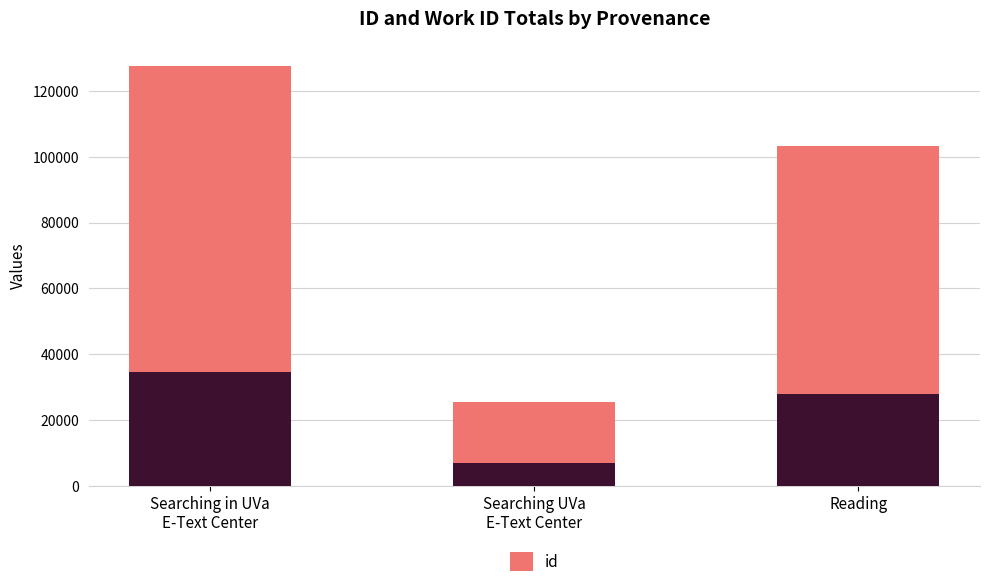

What is the total value across all series at Reading?

103254